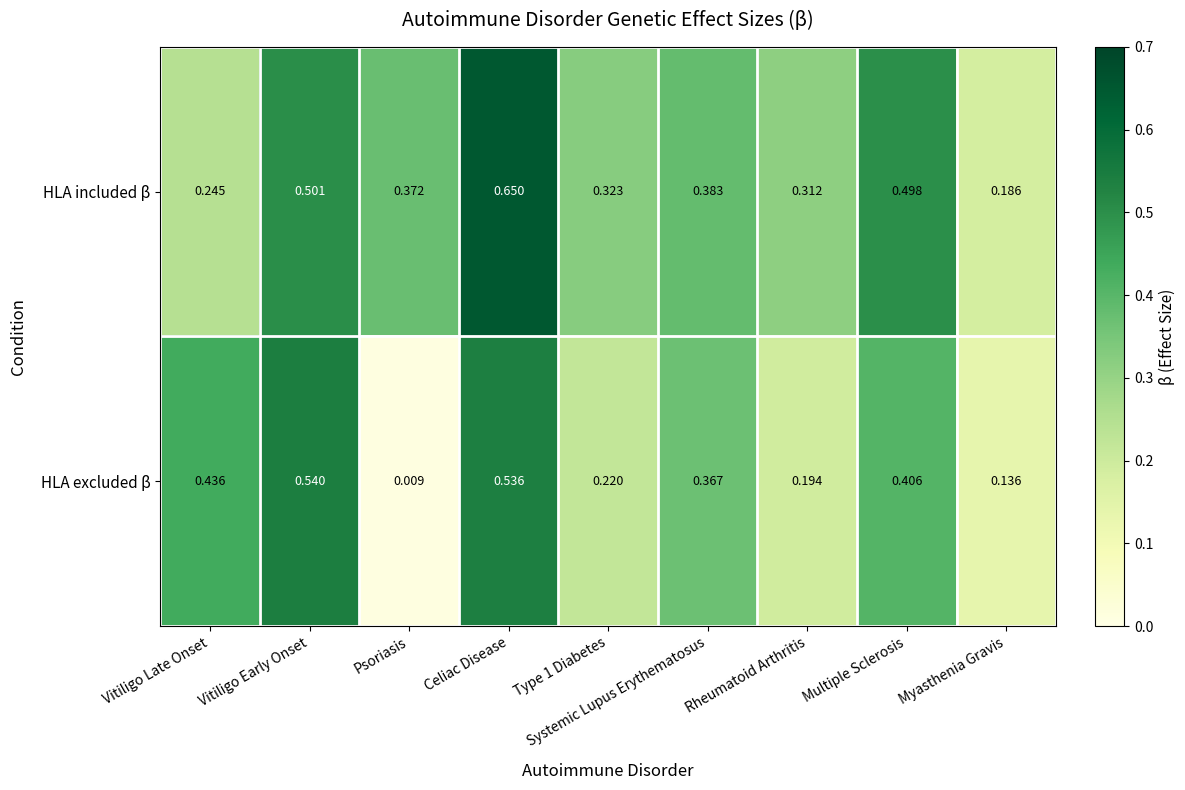

Rank the series by their average value, from lowest to highest.

HLA excluded β, HLA included β